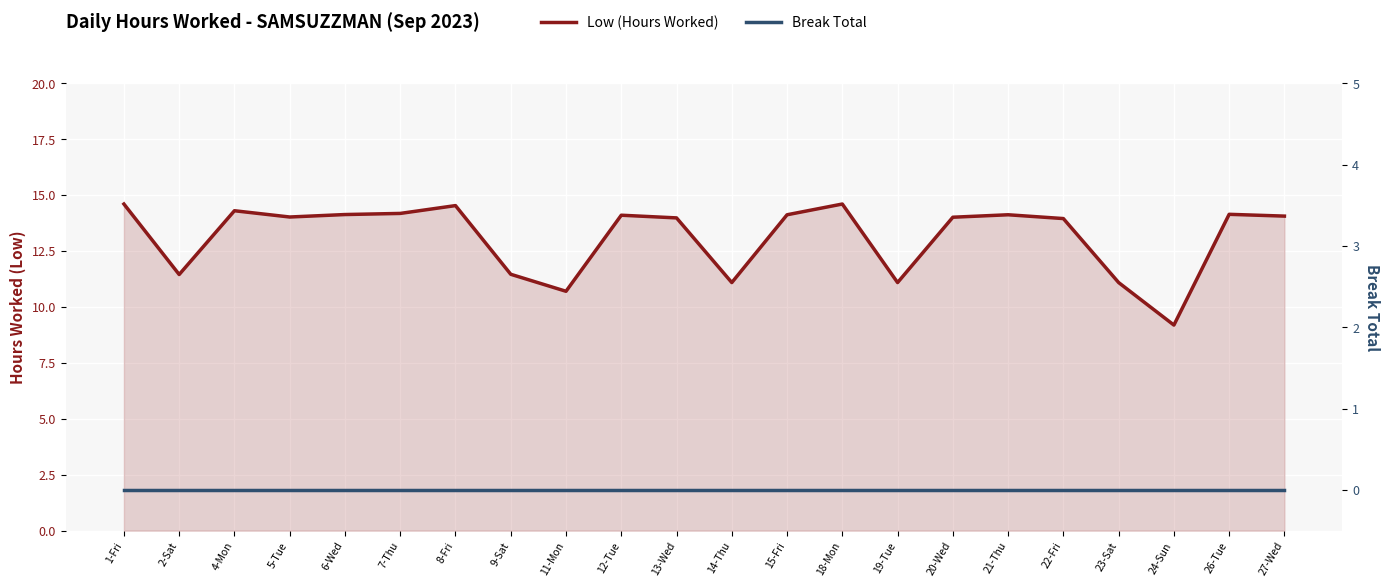

Reading left to right, extract all data points from this chart.

Low (Hours Worked): 14.6	11.4	14.3	14.0	14.1	14.2	14.5	11.5	10.7	14.1	14.0	11.1	14.1	14.6	11.1	14.0	14.1	13.9	11.1	9.2	14.1	14.1
Break Total: 0.0	0.0	0.0	0.0	0.0	0.0	0.0	0.0	0.0	0.0	0.0	0.0	0.0	0.0	0.0	0.0	0.0	0.0	0.0	0.0	0.0	0.0